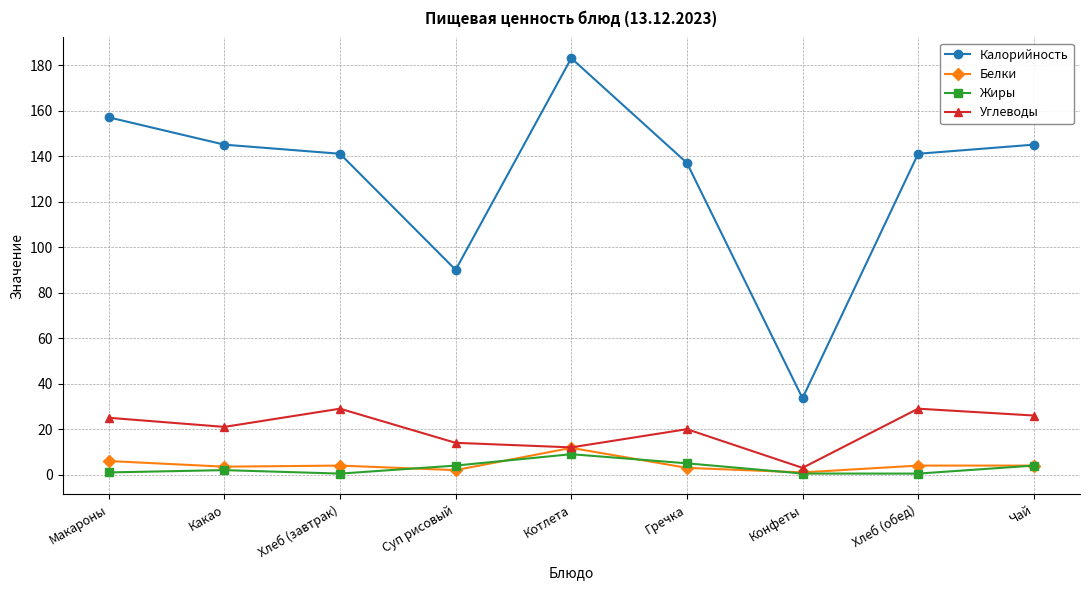

What position from the right is Конфеты?

3